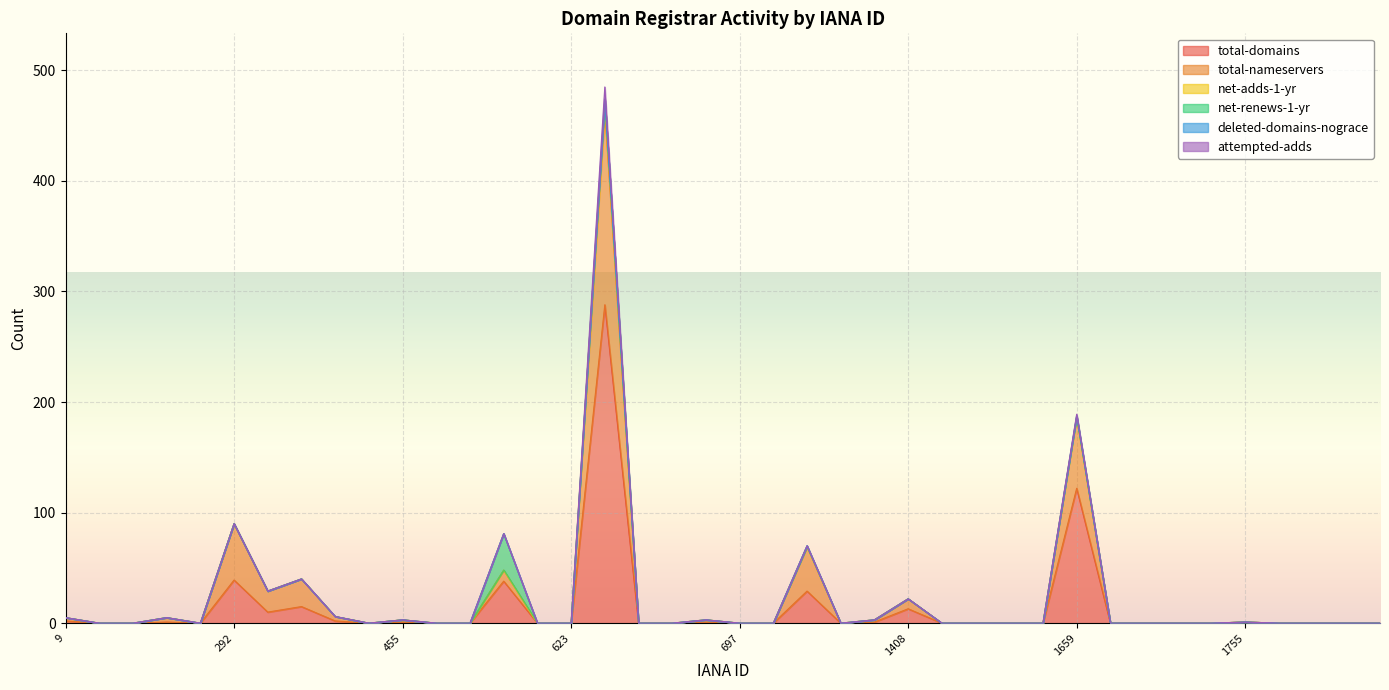

What is the sum of all deleted-domains-nograce values?

1